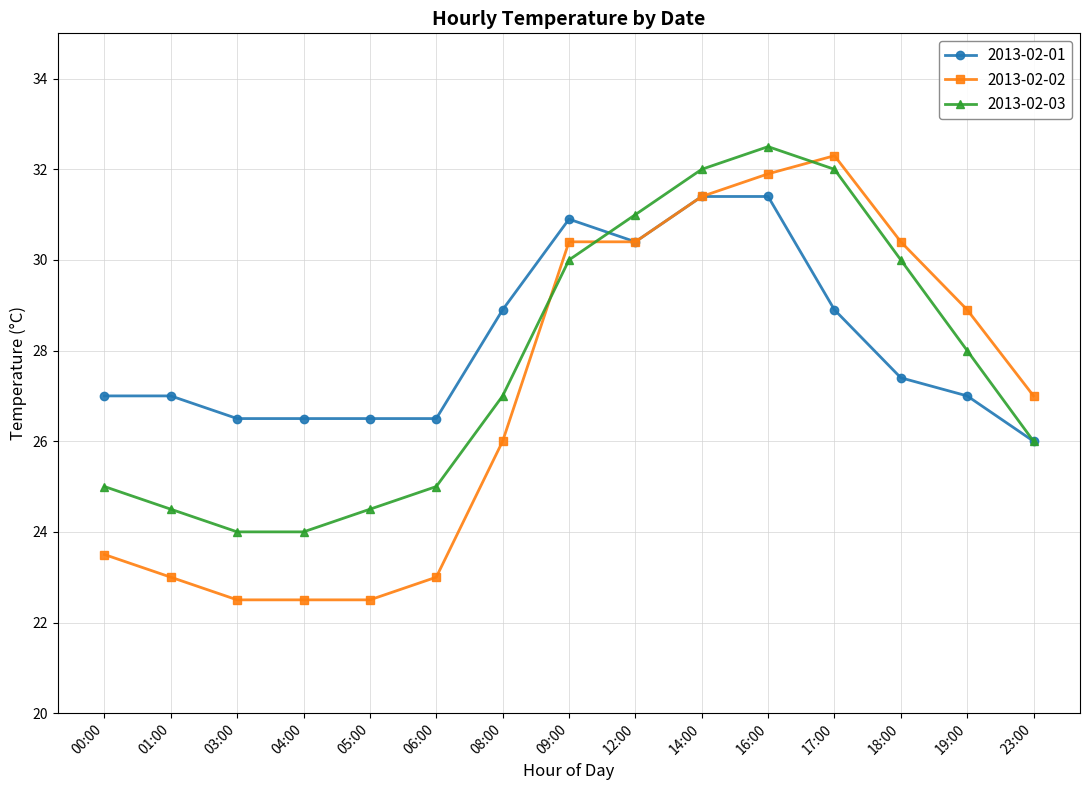

At which label does 2013-02-02 first exceed 27?

09:00